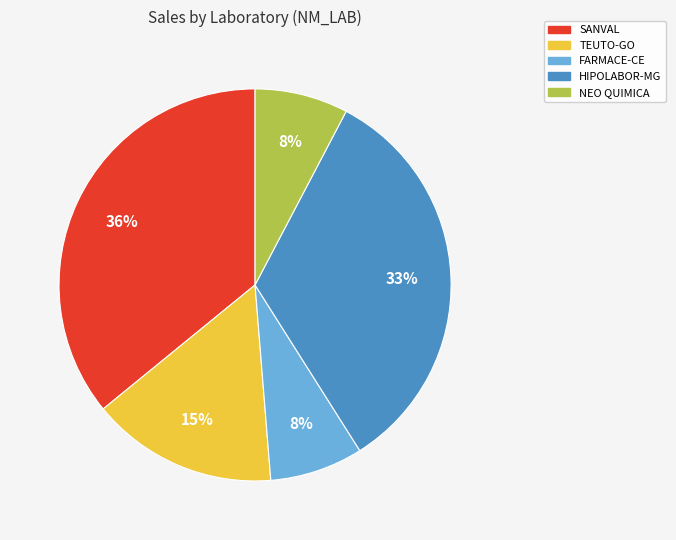

Does any single category account for the majority?

No